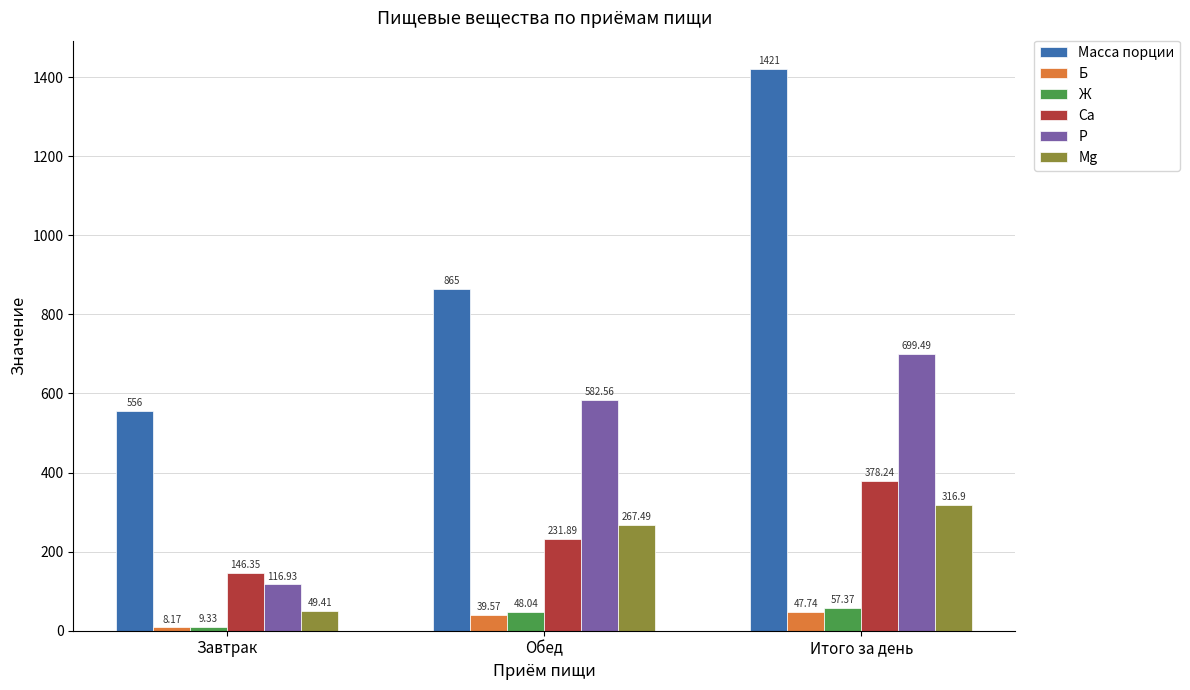

Are the bars horizontal?

No